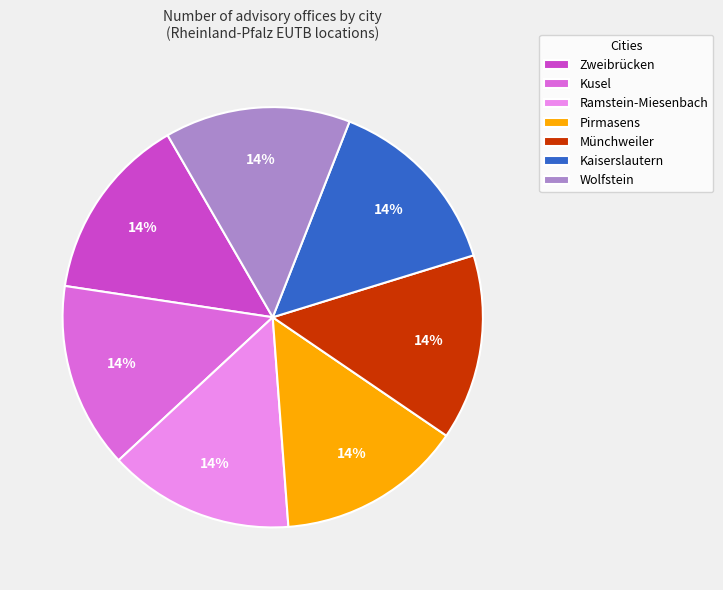

How many segments does this pie chart have?

7